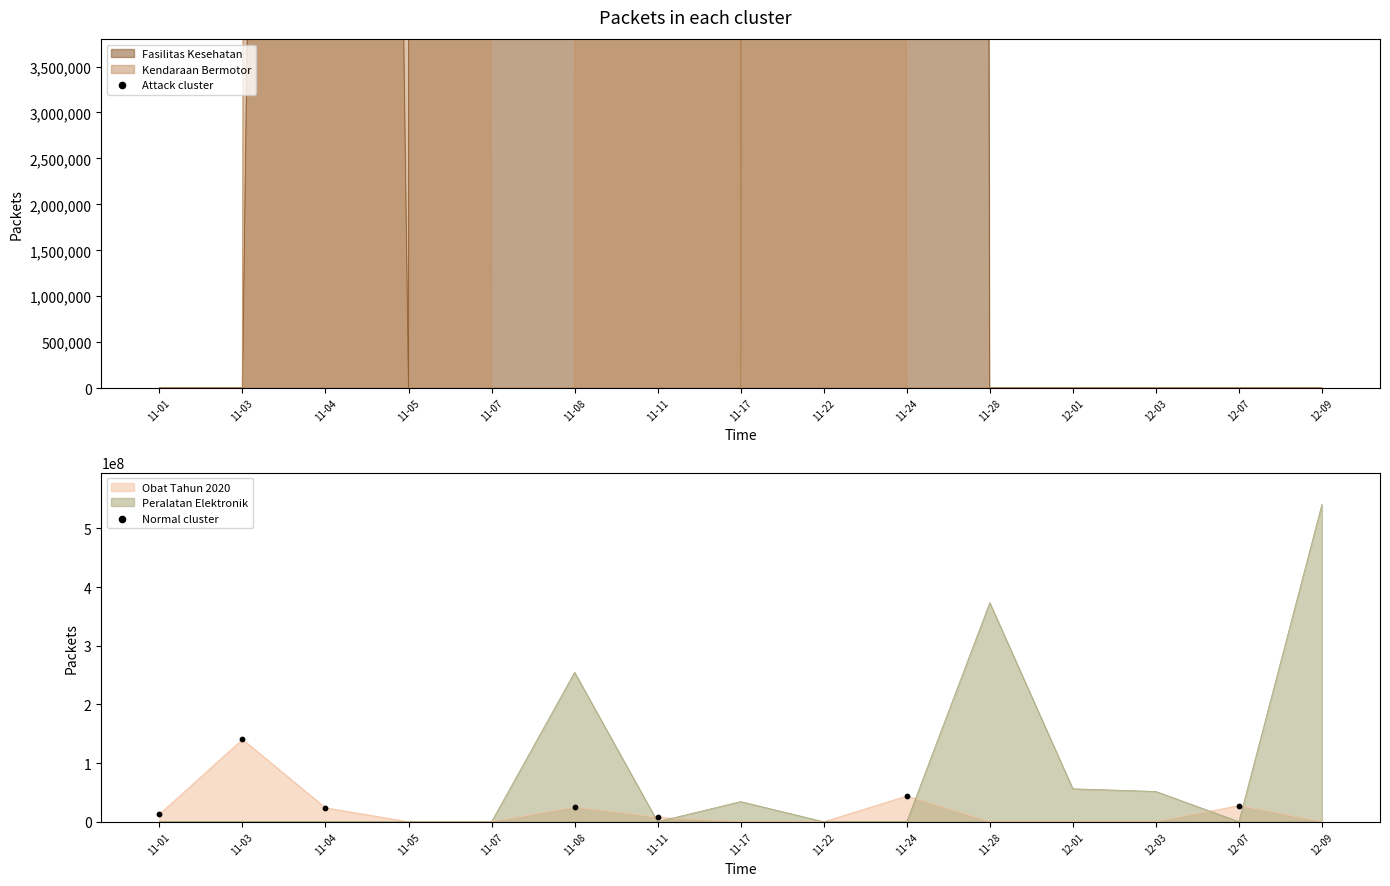

What is the total value across all series at 11-17?

34292000